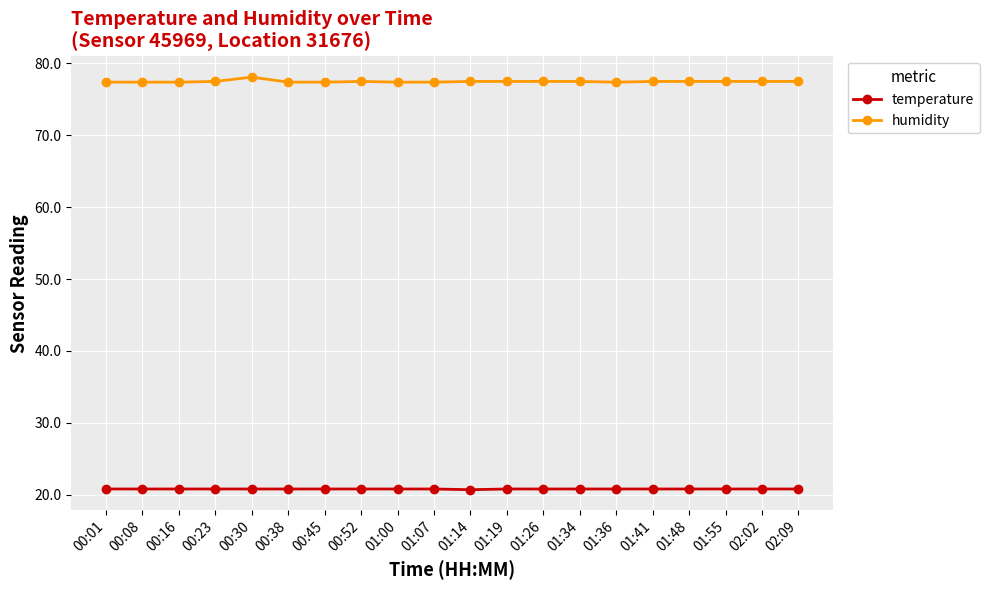

What is the spread (max minus min) of values at 01:41?

56.7